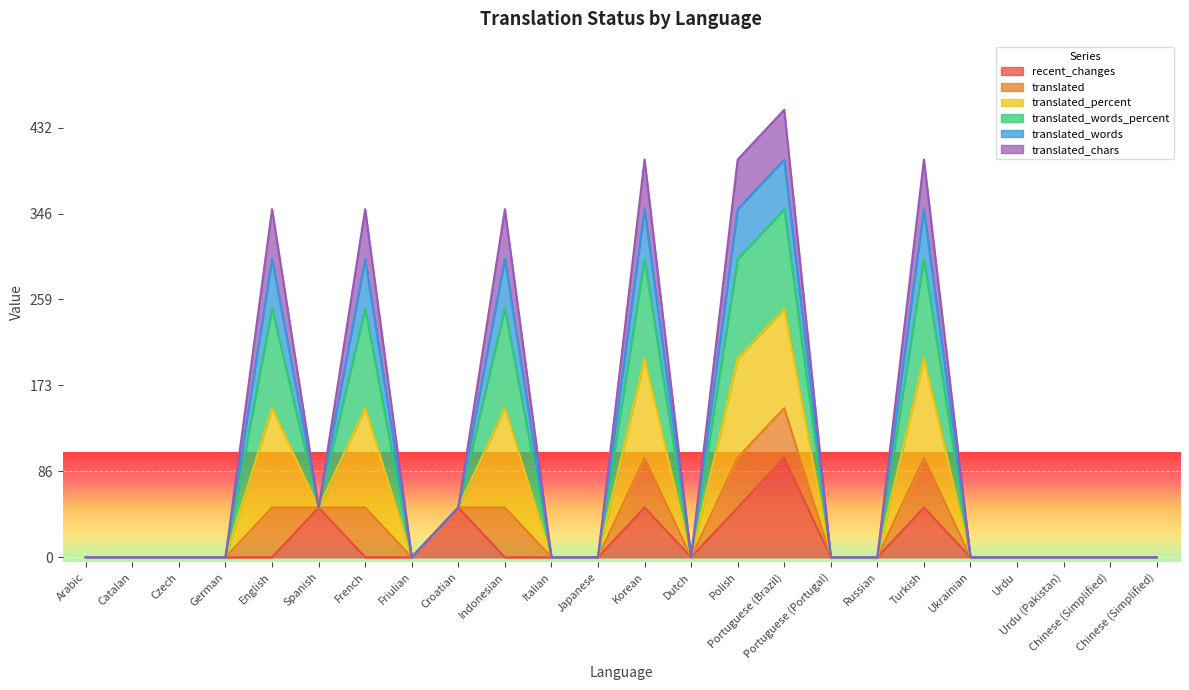

The translated_words_percent series shows 0 at Urdu (Pakistan). True or false?

True